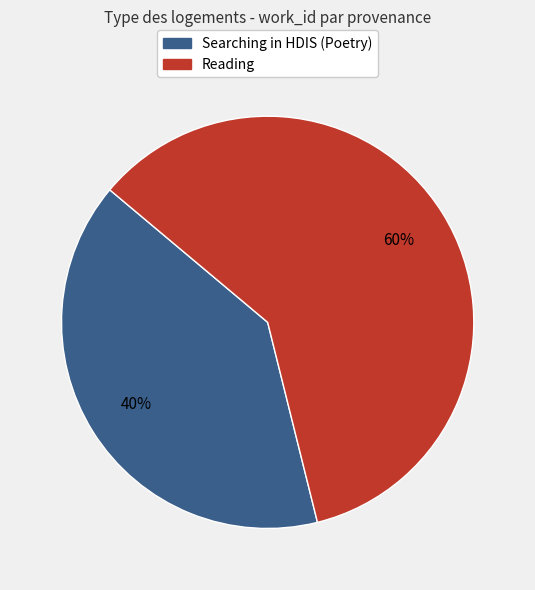

Is there a majority slice in this chart?

Yes